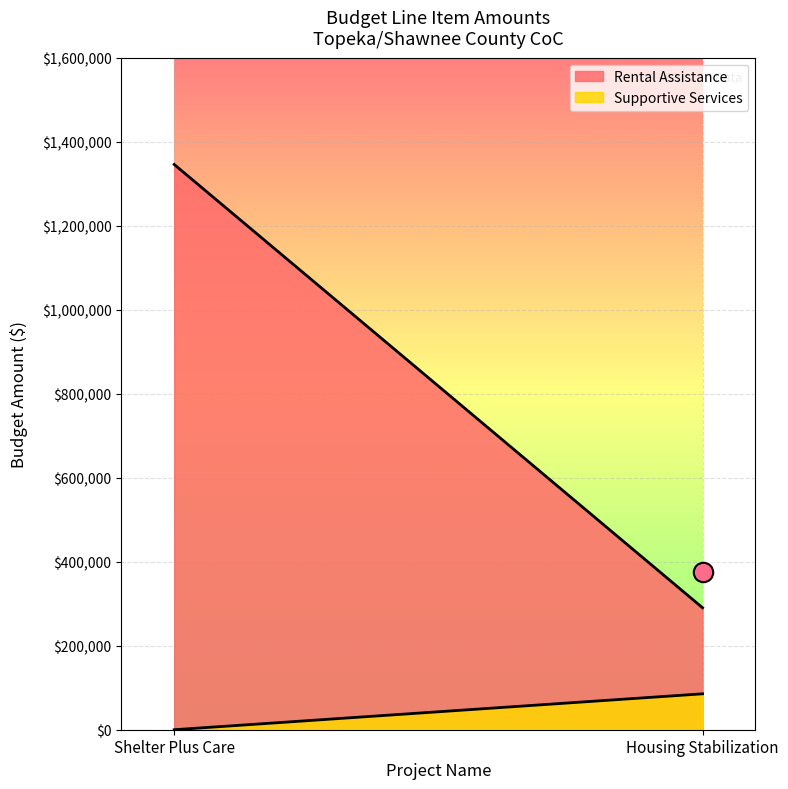

What is the sum of all Supportive Services values?

85486